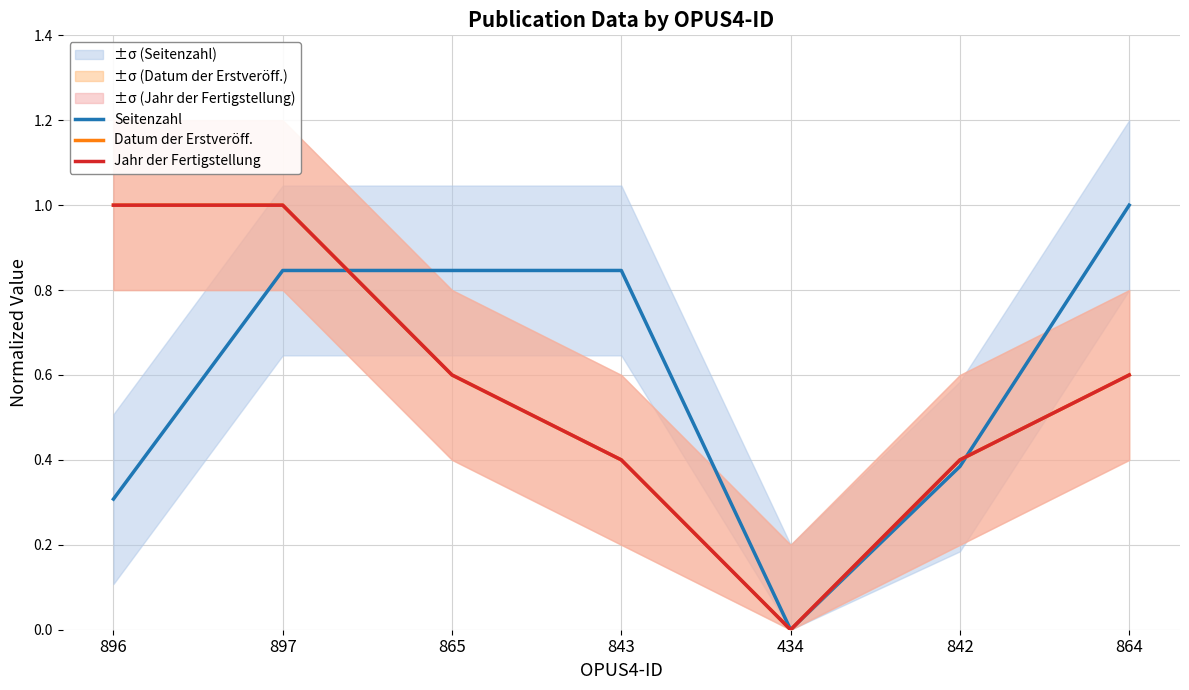

What are all the series names shown in the legend?

Seitenzahl, Datum der Erstveröff., Jahr der Fertigstellung